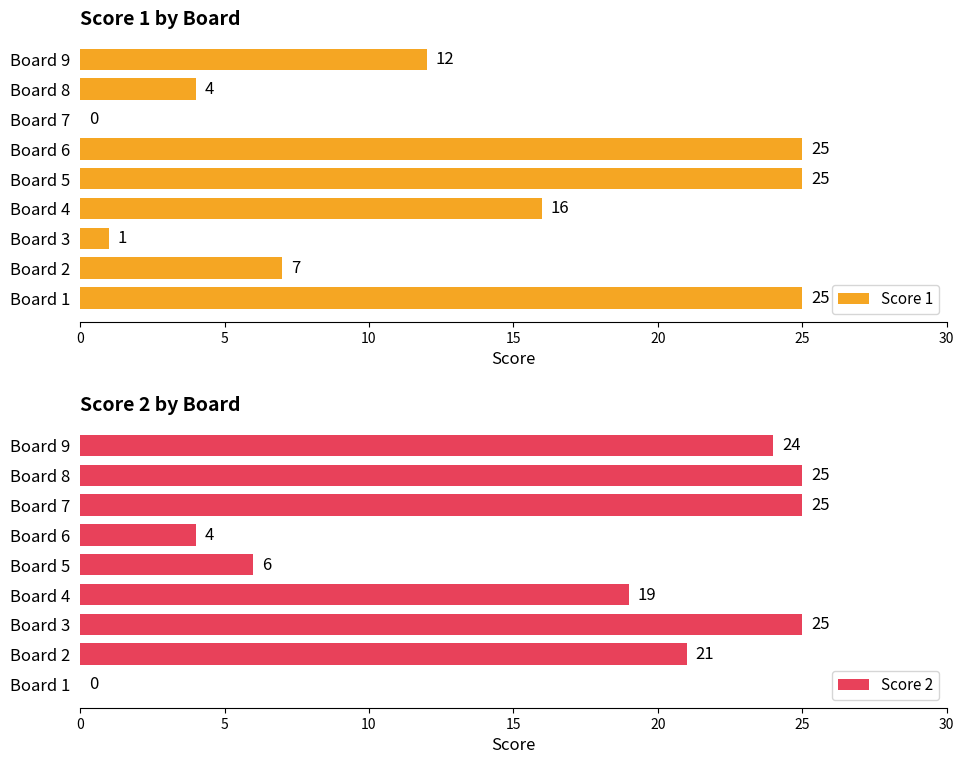

Rank the series by their maximum value, from lowest to highest.

Score 1, Score 2